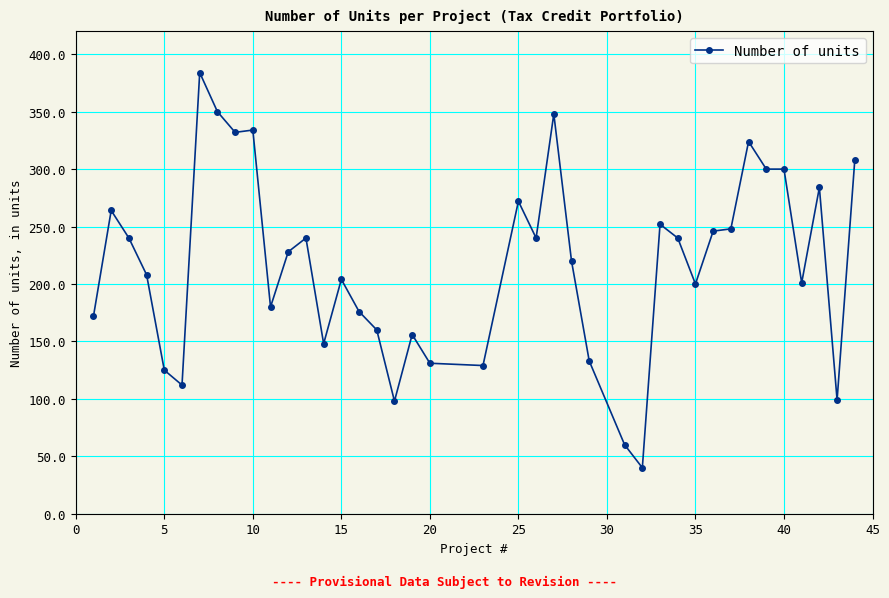

True or false: the data has more than 0 interior local peaks.

True